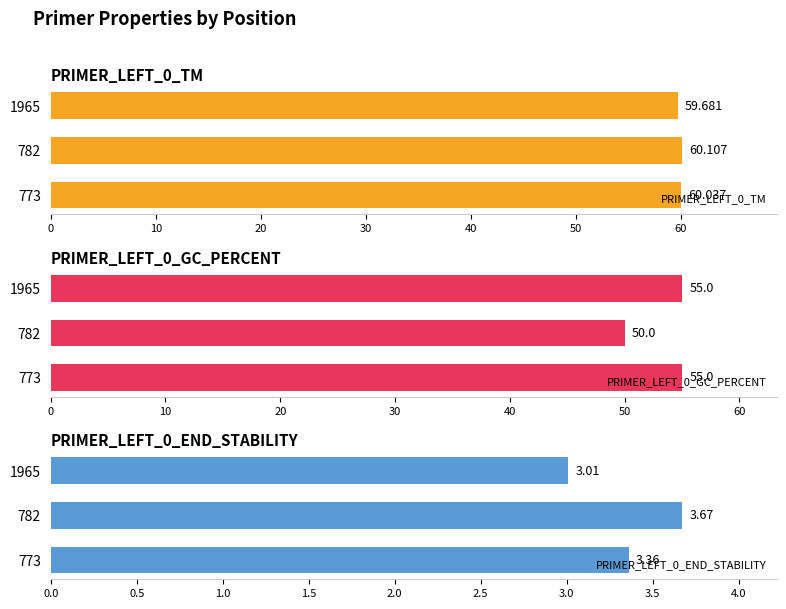

What is the maximum value for PRIMER_LEFT_0_TM?

60.1